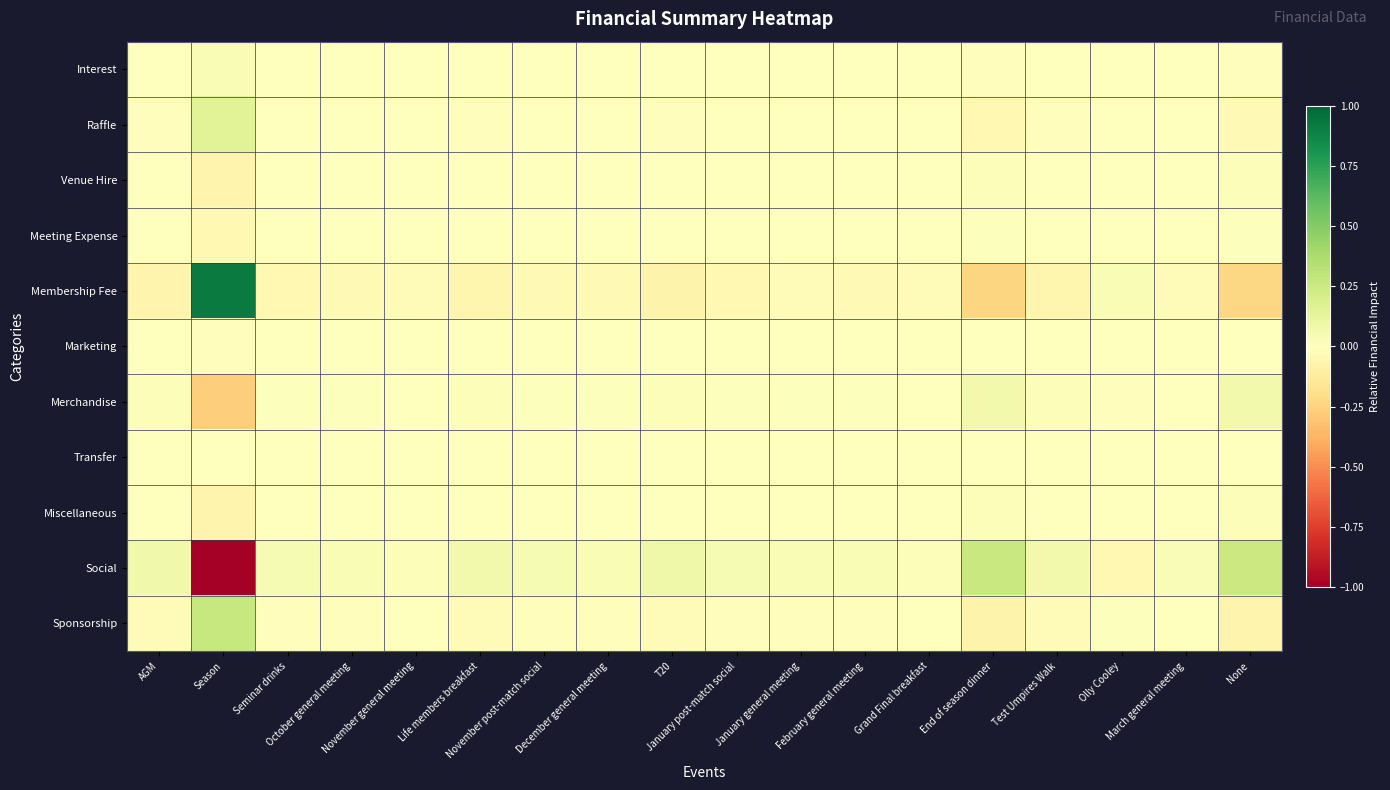

Which series has the largest range (max minus min)?

Social